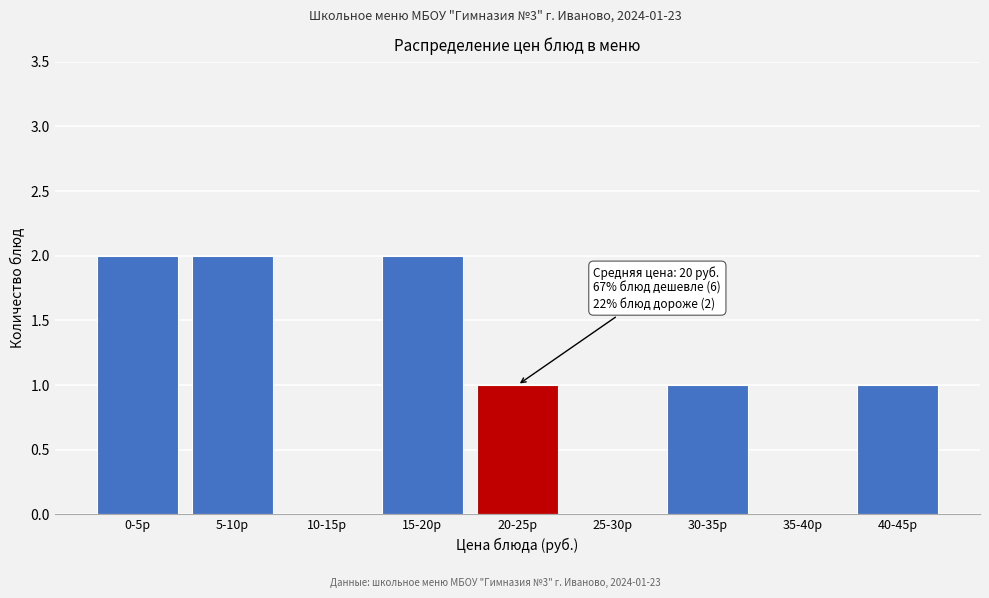

Reading left to right, transcribe all the data shown in this chart.

0-5р=2	5-10р=2	10-15р=0	15-20р=2	20-25р=1	25-30р=0	30-35р=1	35-40р=0	40-45р=1